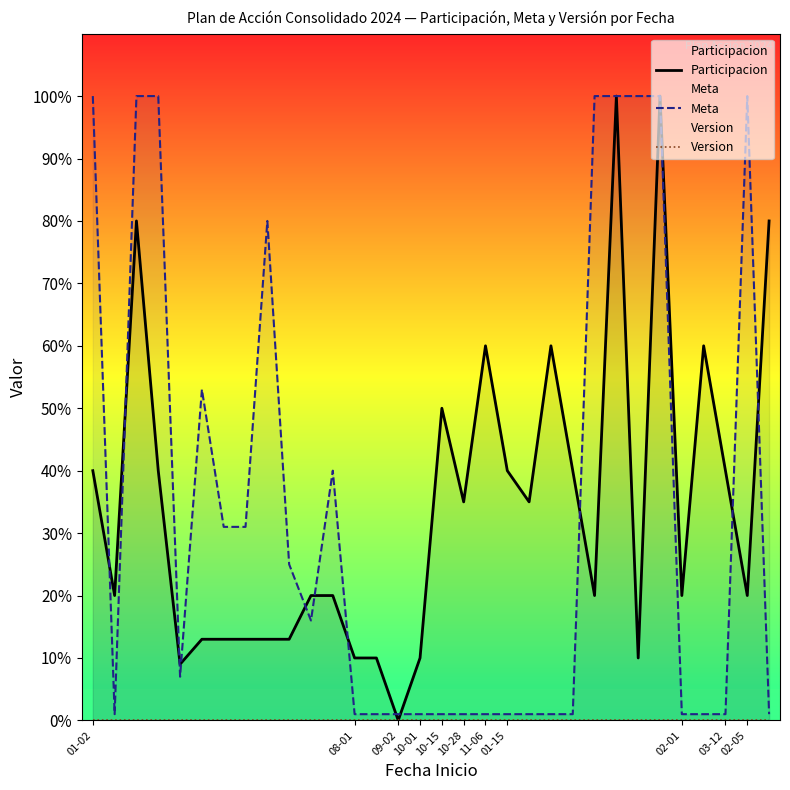

Which series has the widest spread of values?

Participacion